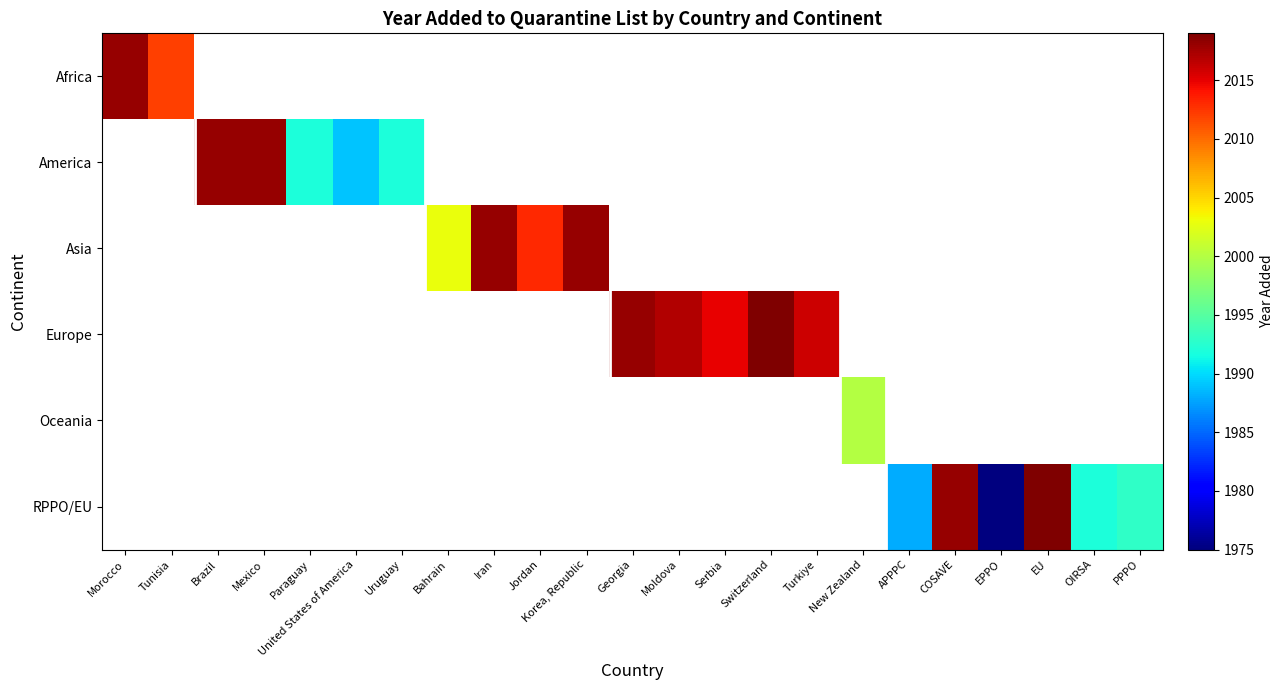

How many values in Asia are above zero?

4